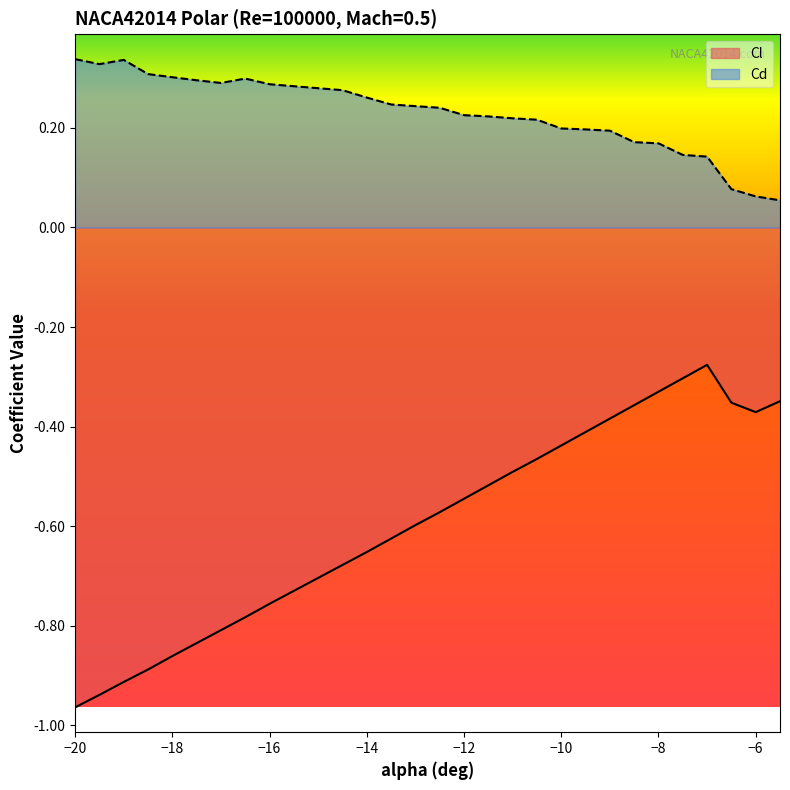

Reading left to right, what are all the values shown in this chart?

Cl: -20=-1.0	-19.5=-0.9	-19=-0.9	-18.5=-0.9	-18=-0.9	-17.5=-0.8	-17=-0.8	-16.5=-0.8	-16=-0.8	-15.5=-0.7	-15=-0.7	-14.5=-0.7	-14=-0.7	-13.5=-0.6	-13=-0.6	-12.5=-0.6	-12=-0.5	-11.5=-0.5	-11=-0.5	-10.5=-0.5	-10=-0.4	-9.5=-0.4	-9=-0.4	-8.5=-0.4	-8=-0.3	-7.5=-0.3	-7=-0.3	-6.5=-0.4	-6=-0.4	-5.5=-0.3
Cd: -20=0.3	-19.5=0.3	-19=0.3	-18.5=0.3	-18=0.3	-17.5=0.3	-17=0.3	-16.5=0.3	-16=0.3	-15.5=0.3	-15=0.3	-14.5=0.3	-14=0.3	-13.5=0.2	-13=0.2	-12.5=0.2	-12=0.2	-11.5=0.2	-11=0.2	-10.5=0.2	-10=0.2	-9.5=0.2	-9=0.2	-8.5=0.2	-8=0.2	-7.5=0.1	-7=0.1	-6.5=0.1	-6=0.1	-5.5=0.1